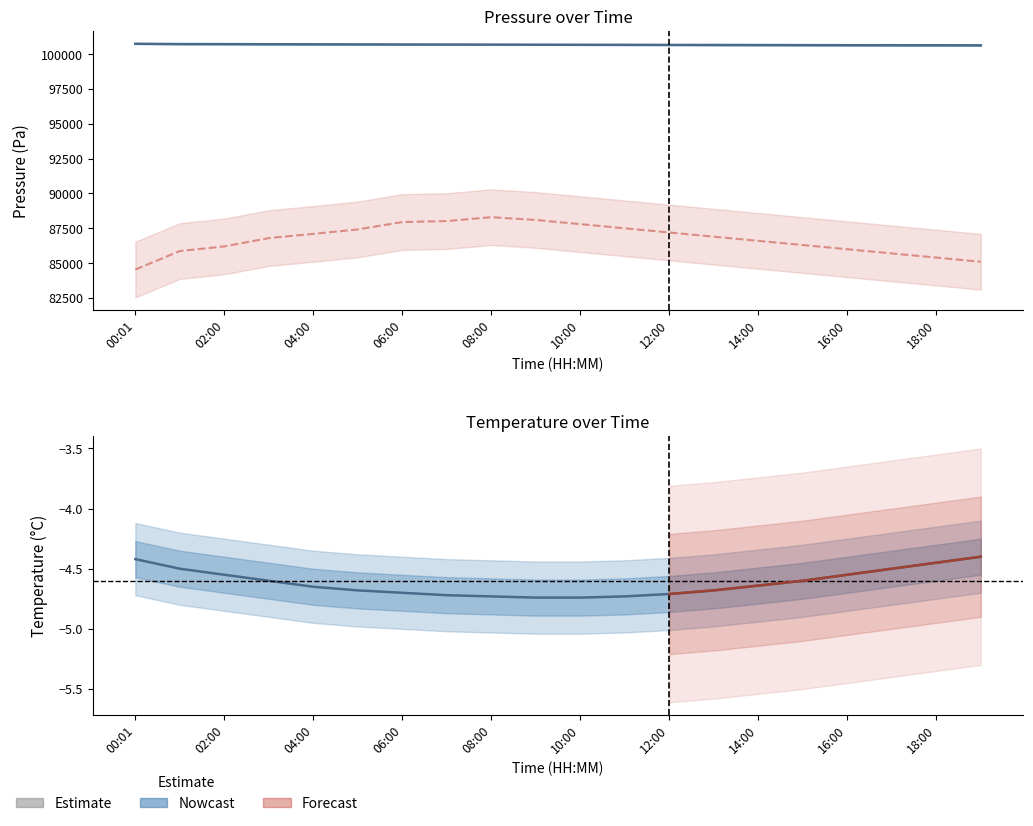

At which label is pressure closest to 100686?

07:00